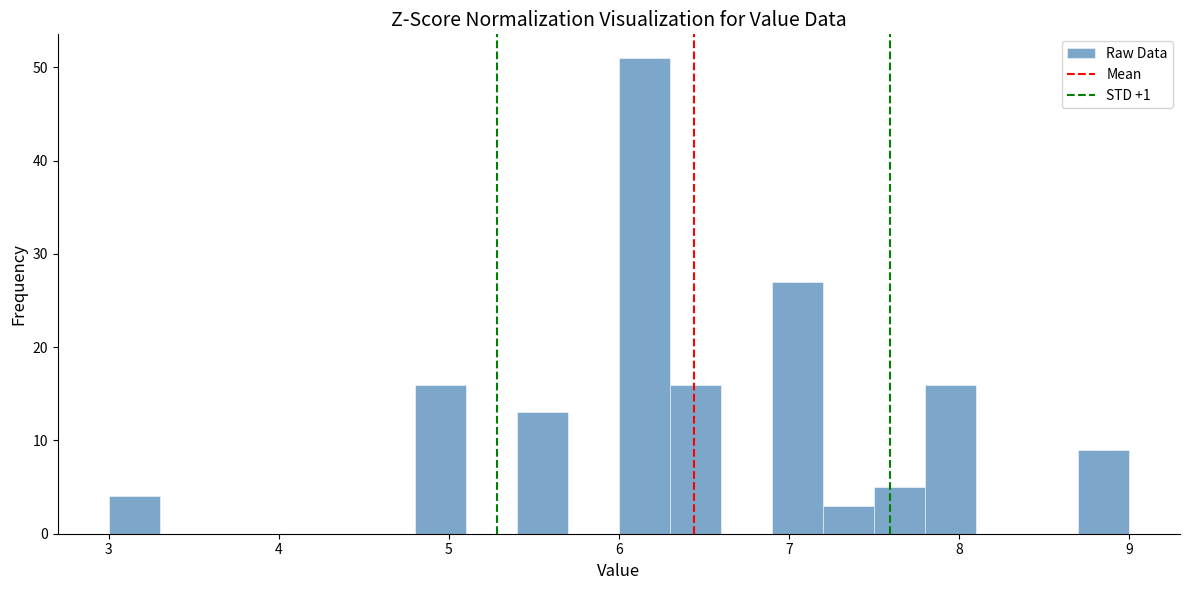

Around what value on the x-axis is the tallest bar? Give the approximate position of its centre, as read against the axis.

6.2